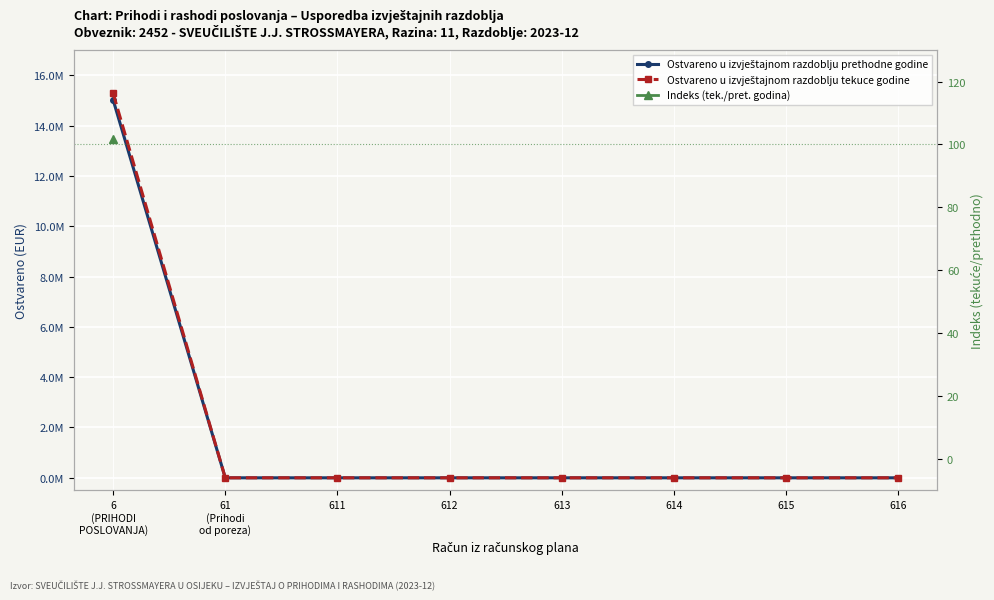

True or false: Ostvareno u izvještajnom razdoblju tekuce godine and Indeks (tek./pret. godina) intersect in this chart.

False